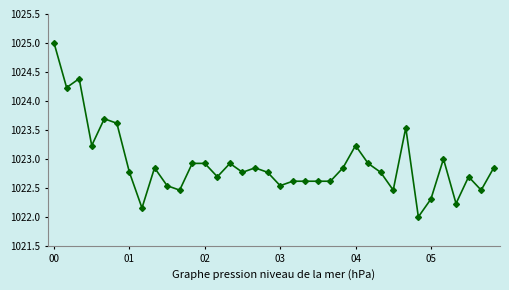

True or false: there are more than 2 points higher than both neighbors.

True